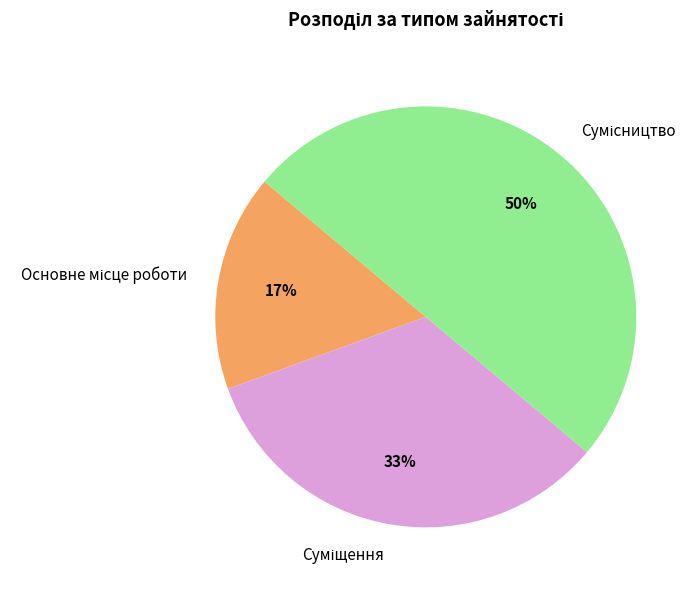

To the nearest percent, what is the difference between the largest and smallest slice percentages?

33%